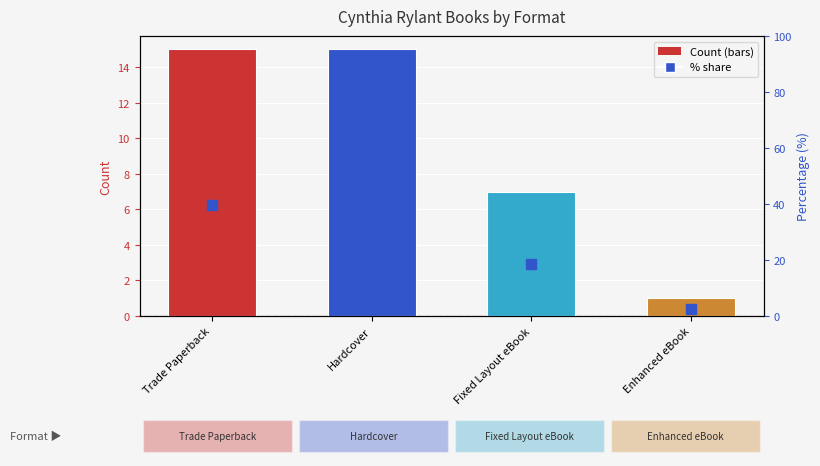

Which series has the widest spread of Y values?

percentile share